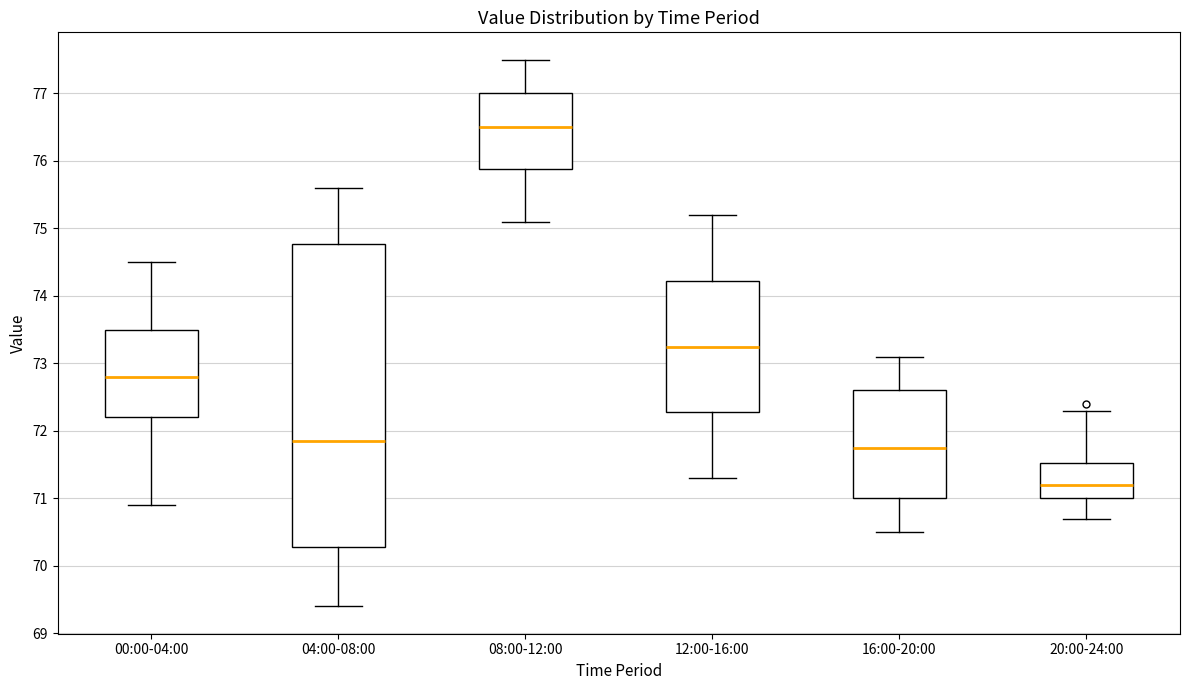

Which box is the tallest, from its lower edge to its upper edge?

04:00-08:00